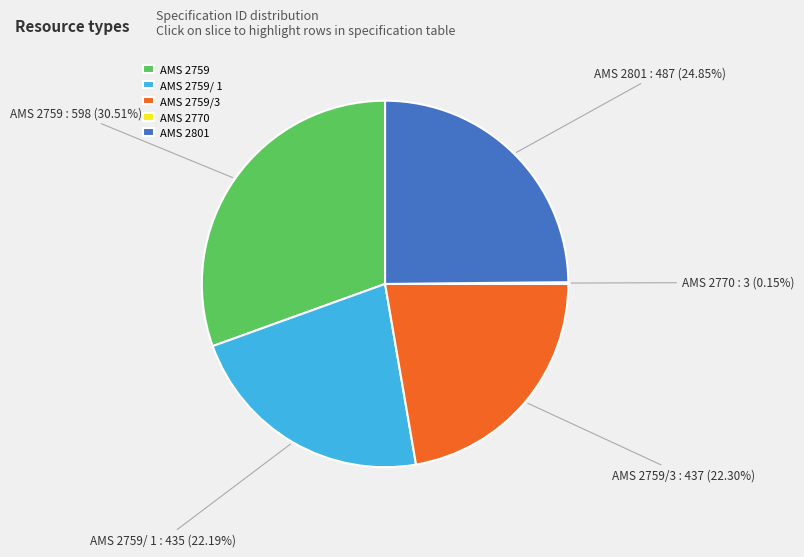

Do AMS 2759/ 1 and AMS 2759 together represent more than half of the pie?

Yes